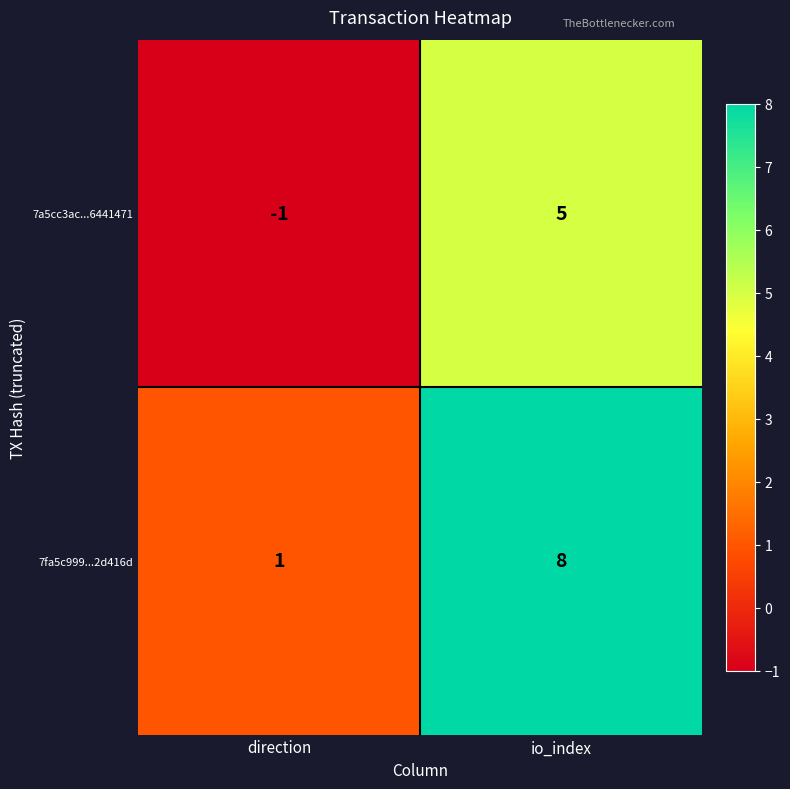

What is the difference between the maximum and minimum values in the 7fa5c999...2d416d series?

7